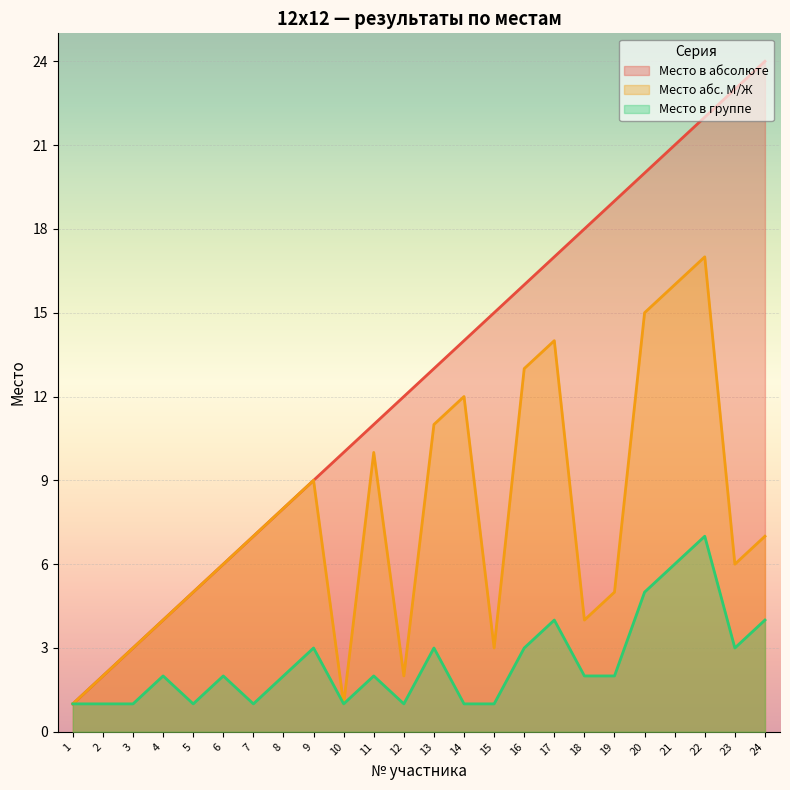

What is the sum of all Место абс. М/Ж values?

181